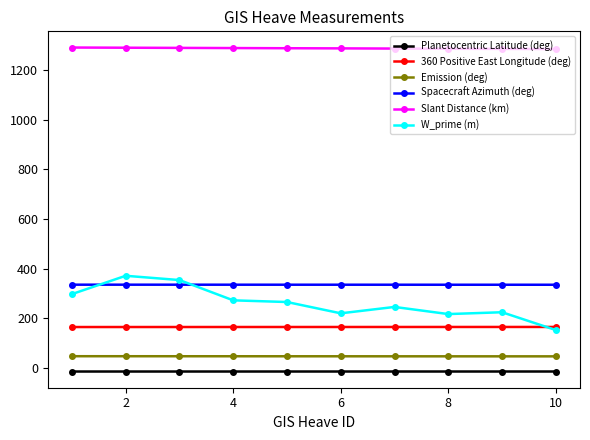

What is the lowest value of the 360 Positive East Longitude (deg) series?

164.0